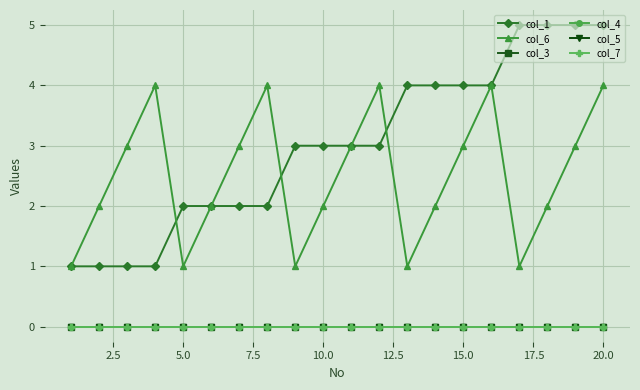

Count the col_1 values in the range 2 to 4.

12